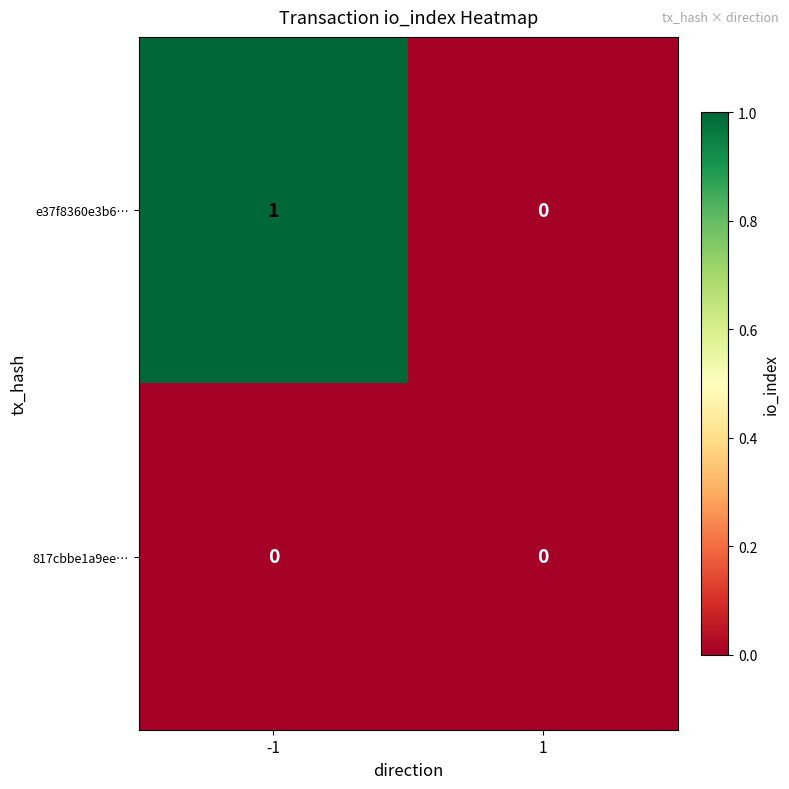

Which series has the widest spread of values?

e37f8360e3b6…